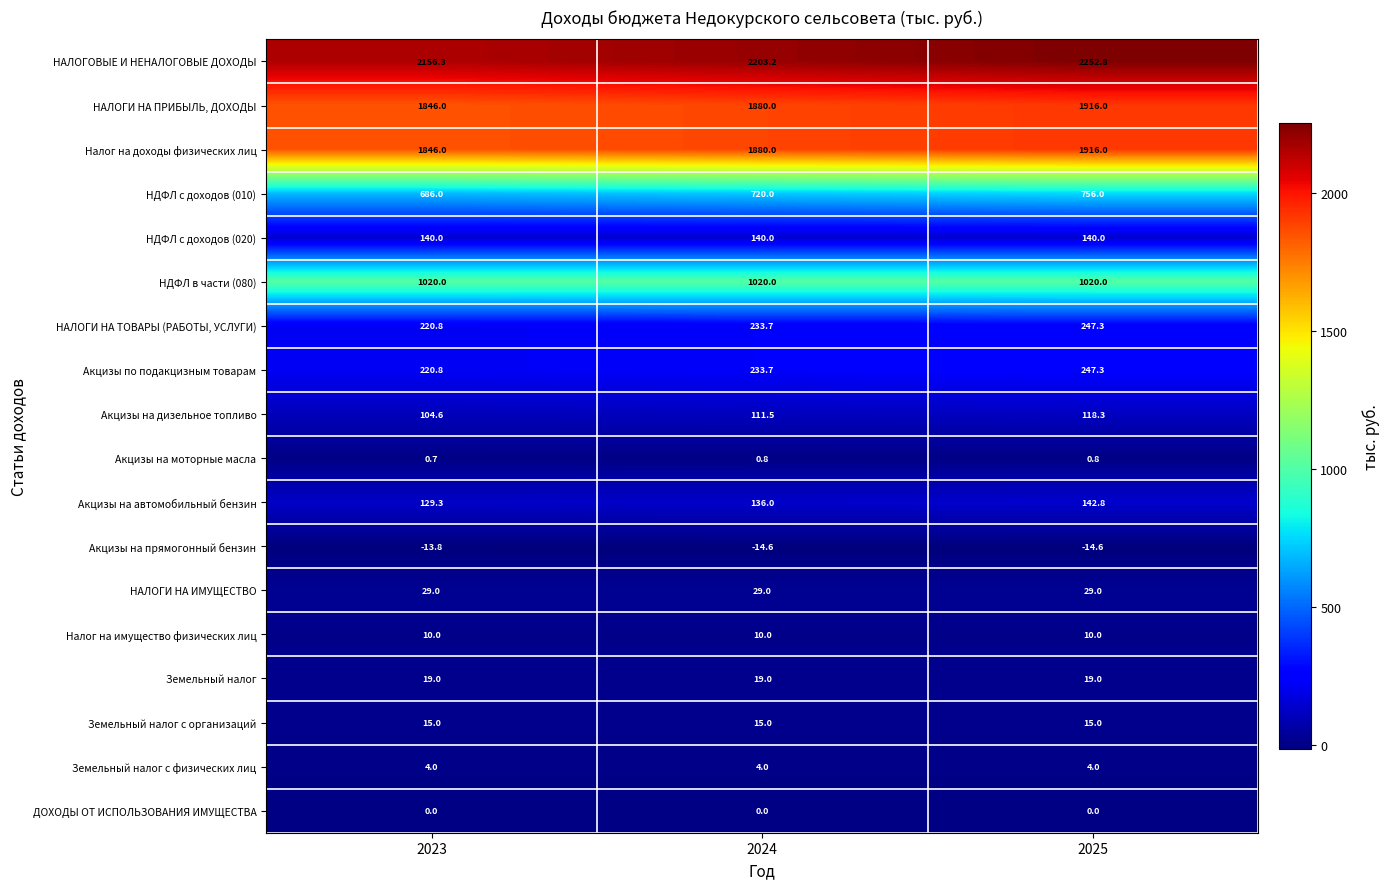

How many distinct data groups are displayed?

18